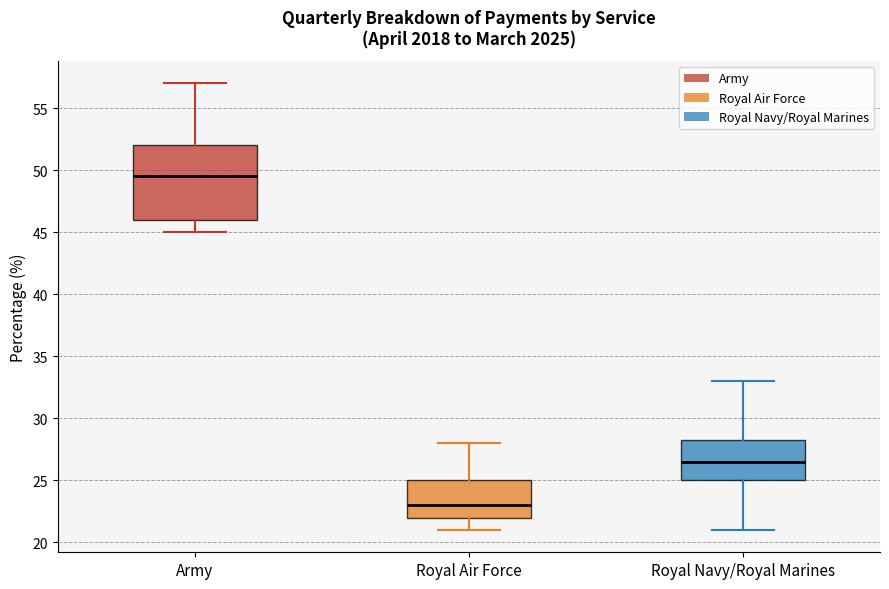

Which box is the tallest, from its lower edge to its upper edge?

Army